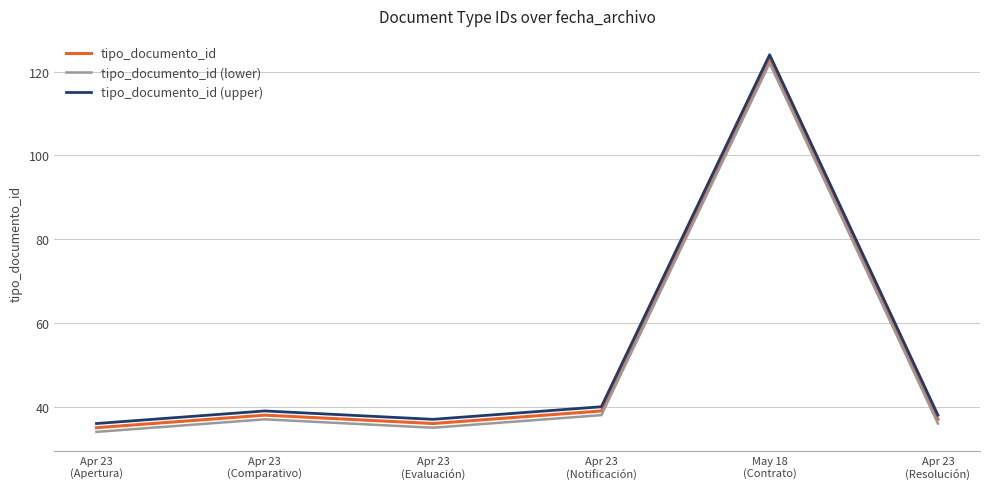

Which category has the lowest value in the tipo_documento_id (lower) series?

Apr 23
(Apertura)